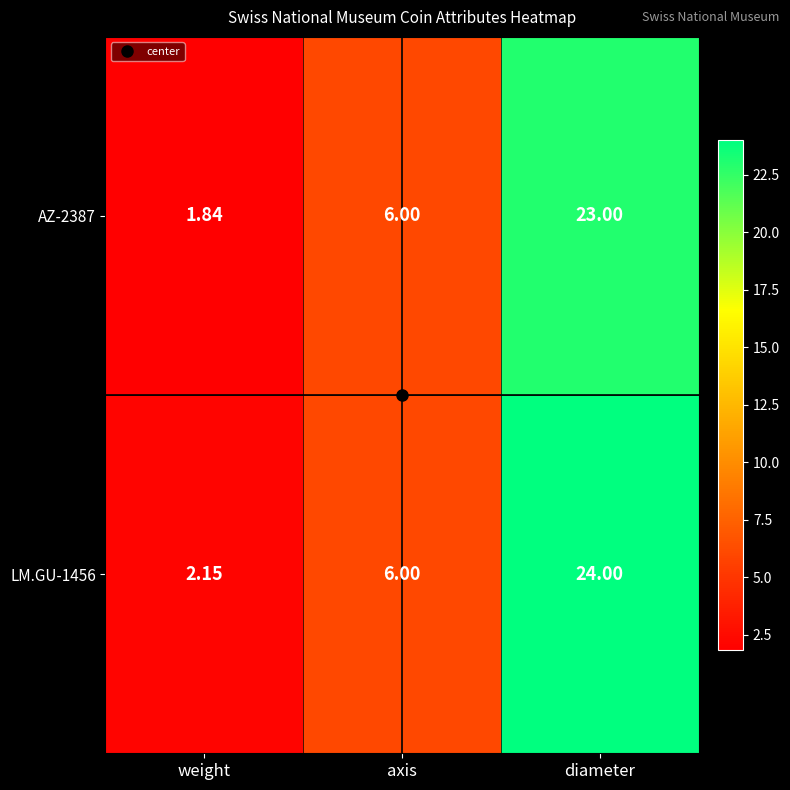

Which category has the highest value in the LM.GU-1456 series?

diameter